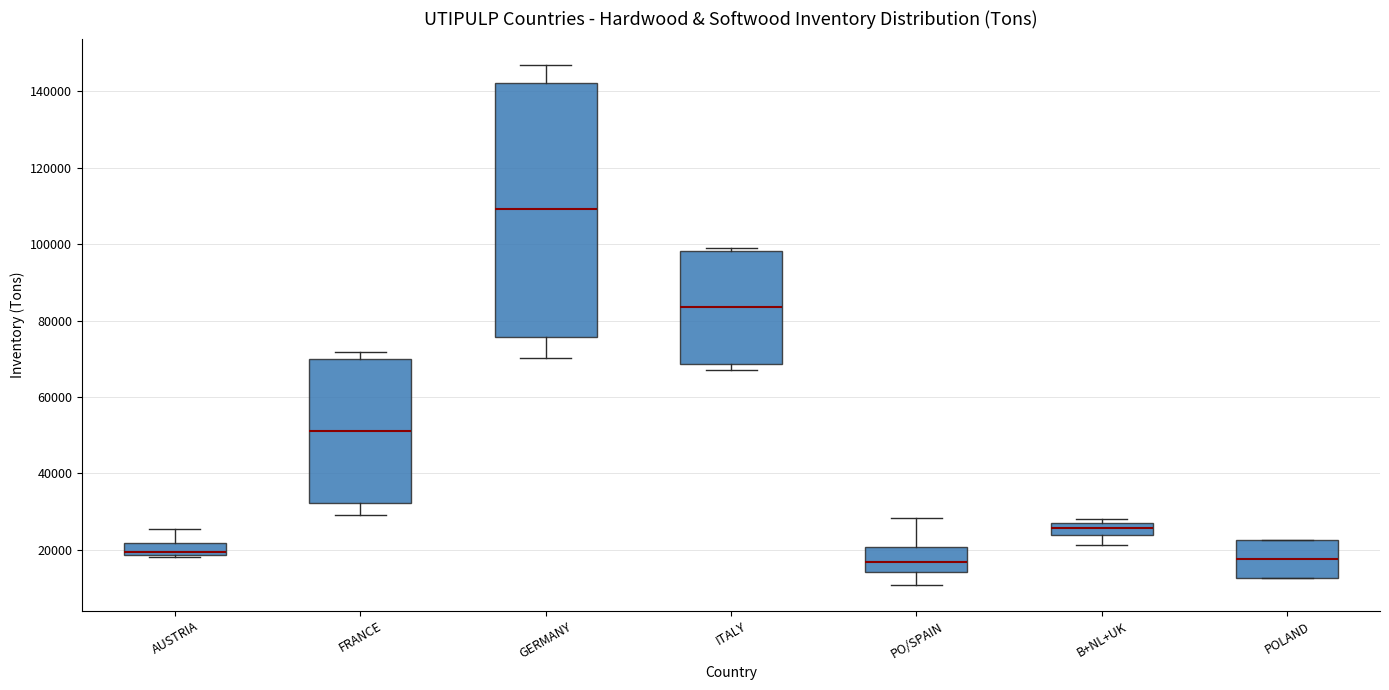

Reading left to right, transcribe this box plot: for each box, give where its median line is, the range the box spans, and where its two whiskers end, as read against the y-axis. The values are not printed on the chart, so give them approximately, as read against the axis.

AUSTRIA: median 20000, box 18000 to 22000, whiskers 18000 to 26000
FRANCE: median 52000, box 32000 to 70000, whiskers 30000 to 72000
GERMANY: median 110000, box 76000 to 142000, whiskers 70000 to 148000
ITALY: median 84000, box 68000 to 98000, whiskers 68000 (just below the box's lower edge) to 100000
PO/SPAIN: median 16000, box 14000 to 20000, whiskers 10000 to 28000
B+NL+UK: median 26000 (inside the box), box 24000 to 26000, whiskers 22000 to 28000
POLAND: median 18000, box 12000 to 22000, whiskers 12000 to 22000